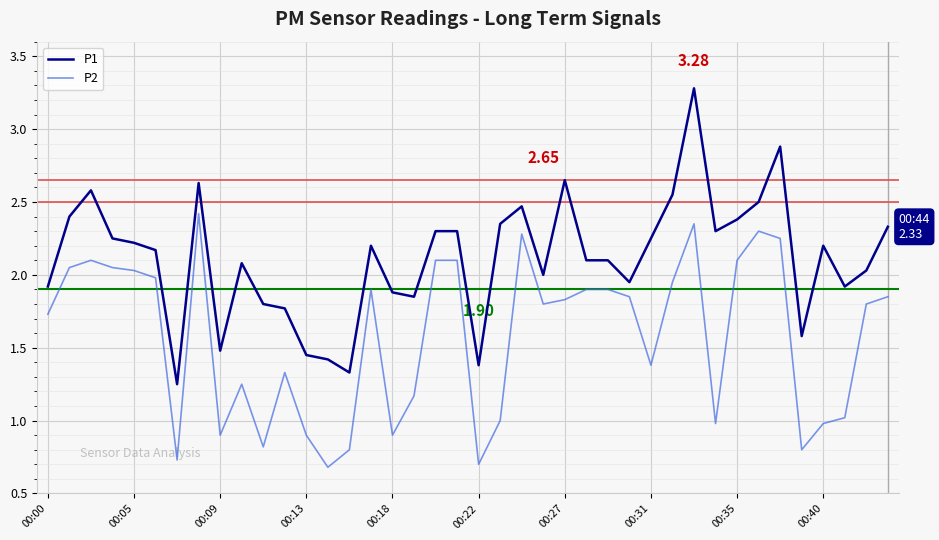

What is the maximum value for P1?

3.3